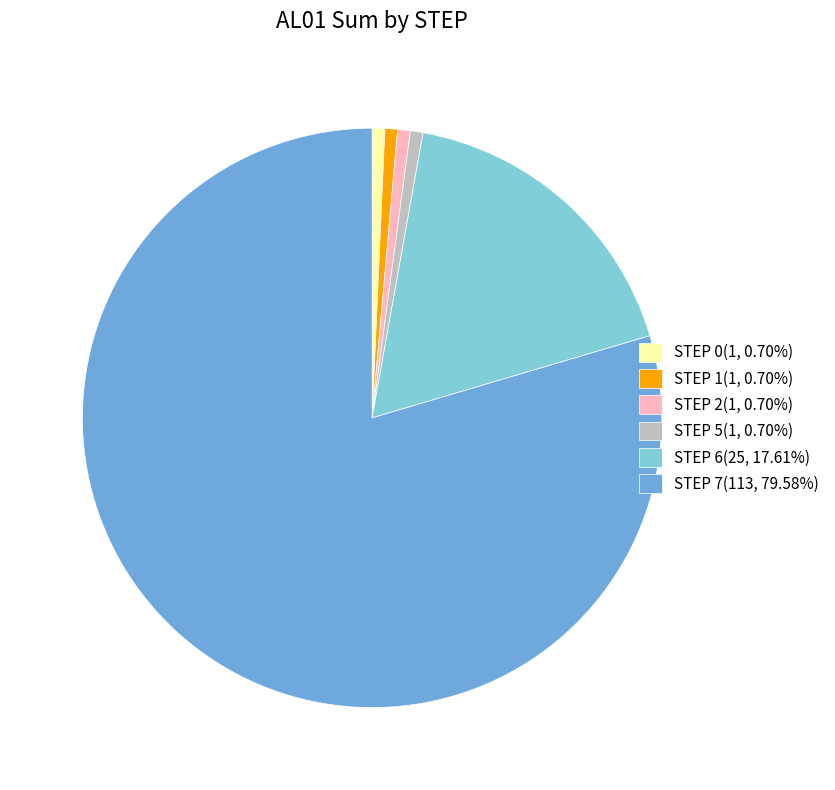

Is there a majority slice in this chart?

Yes